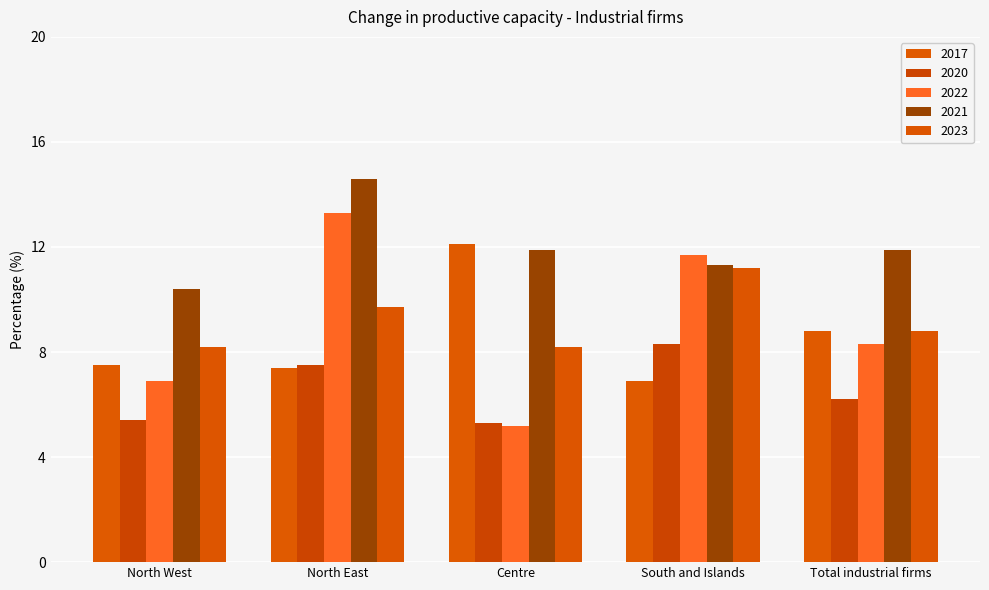

What is the label of the 3rd bar from the left?

Centre